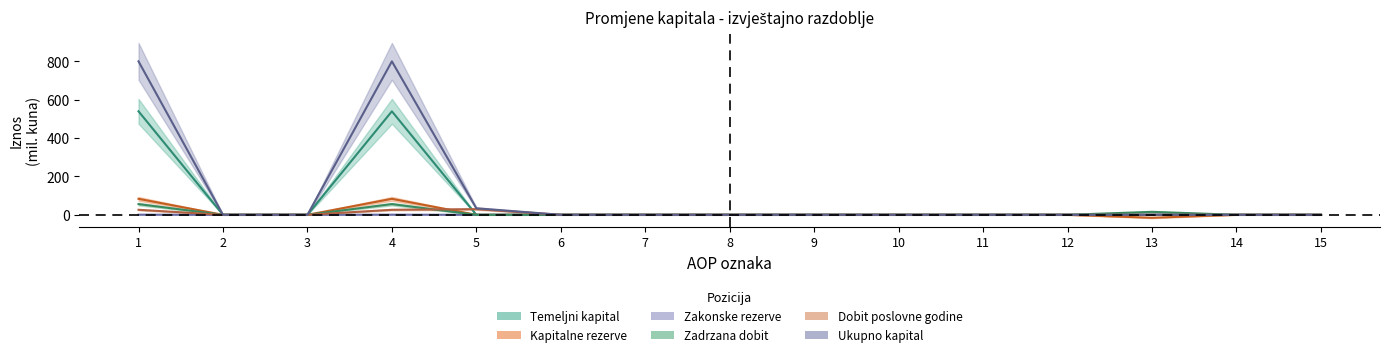

How many interior local peaks does the Ukupno kapital series have?

2